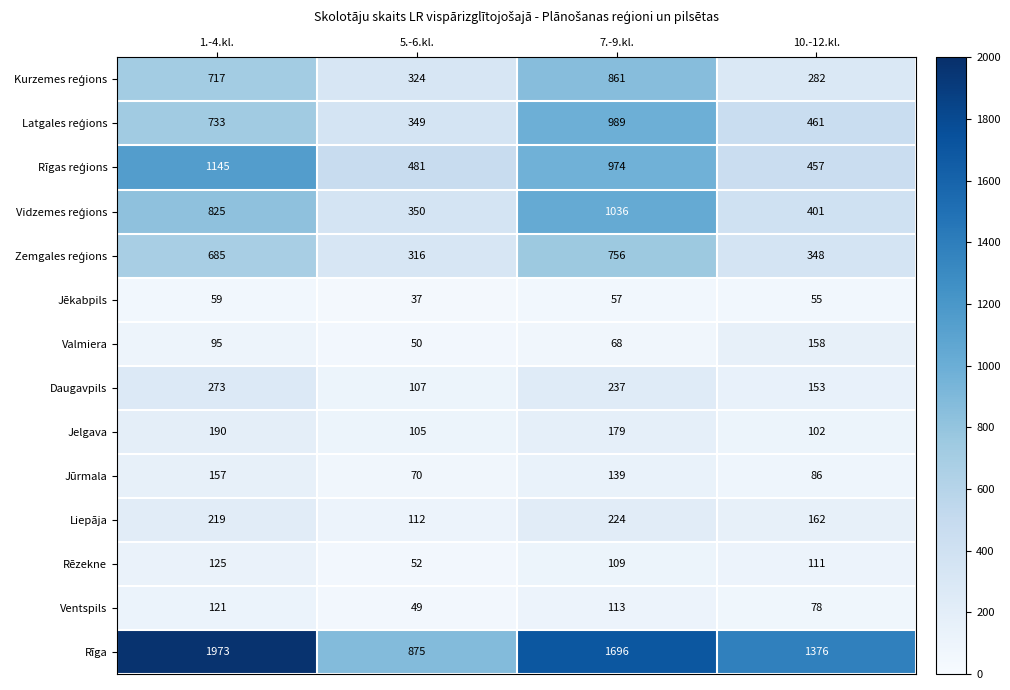

List the labels in order of Valmiera value, smallest first.

5.-6.kl., 7.-9.kl., 1.-4.kl., 10.-12.kl.